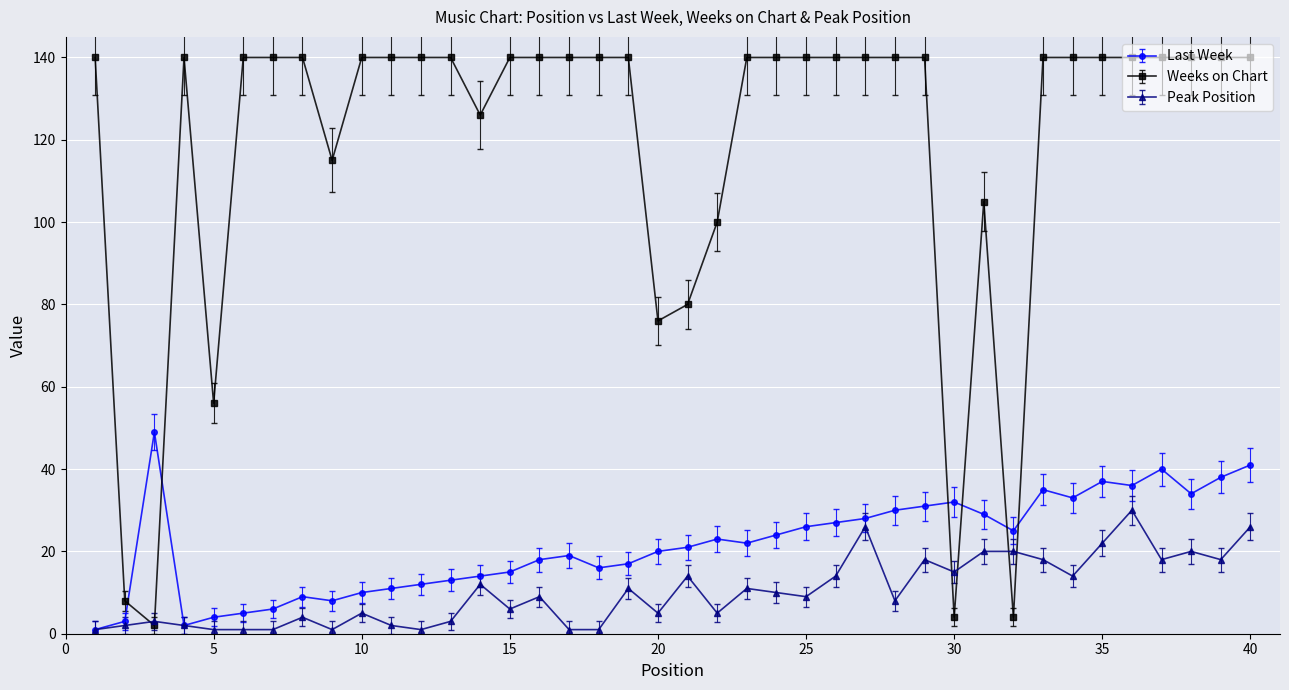

Which series has the largest range (max minus min)?

Weeks on Chart